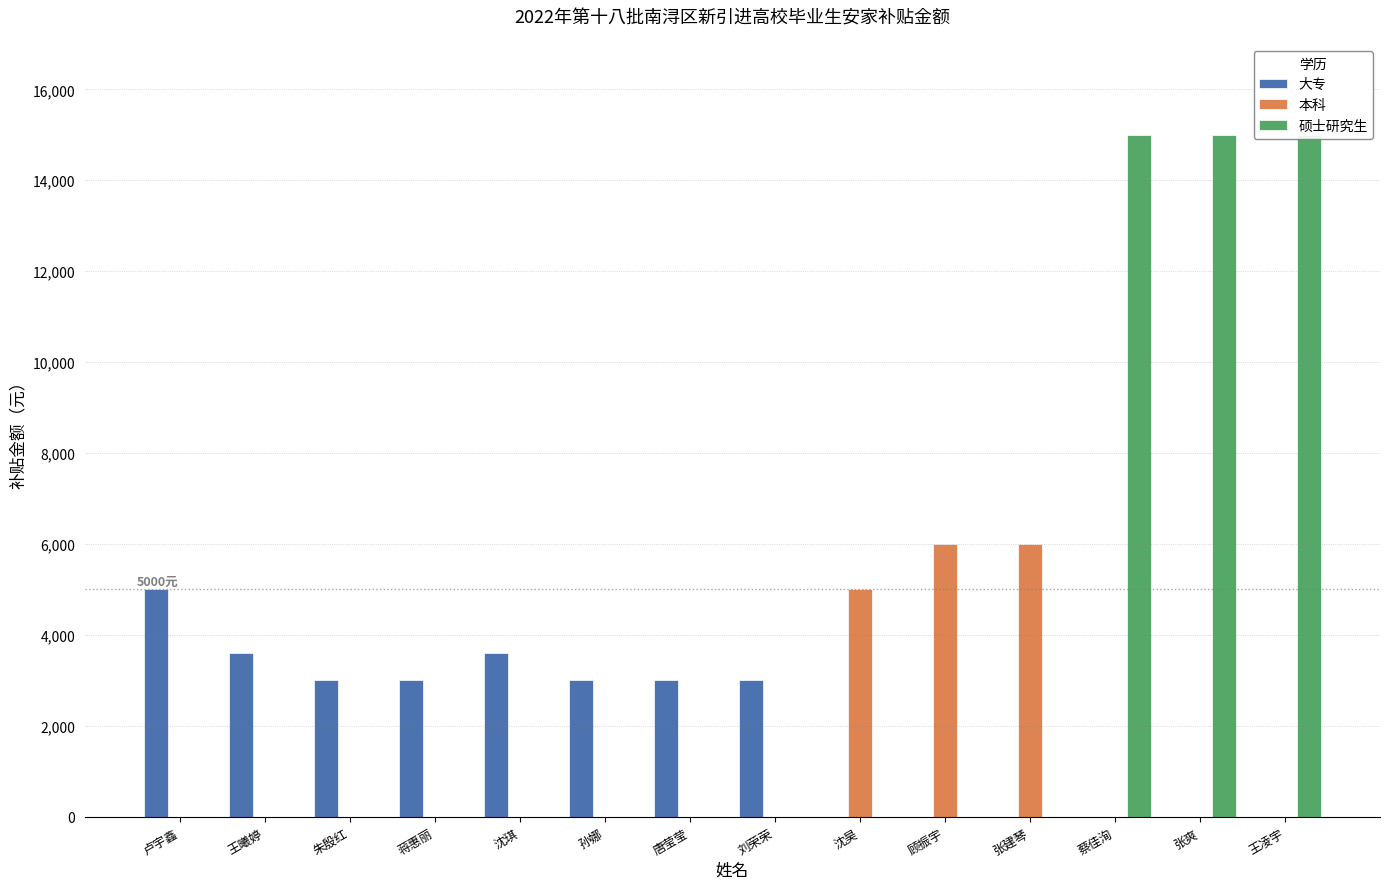

What is the spread (max minus min) of values at 孙娜?

3000